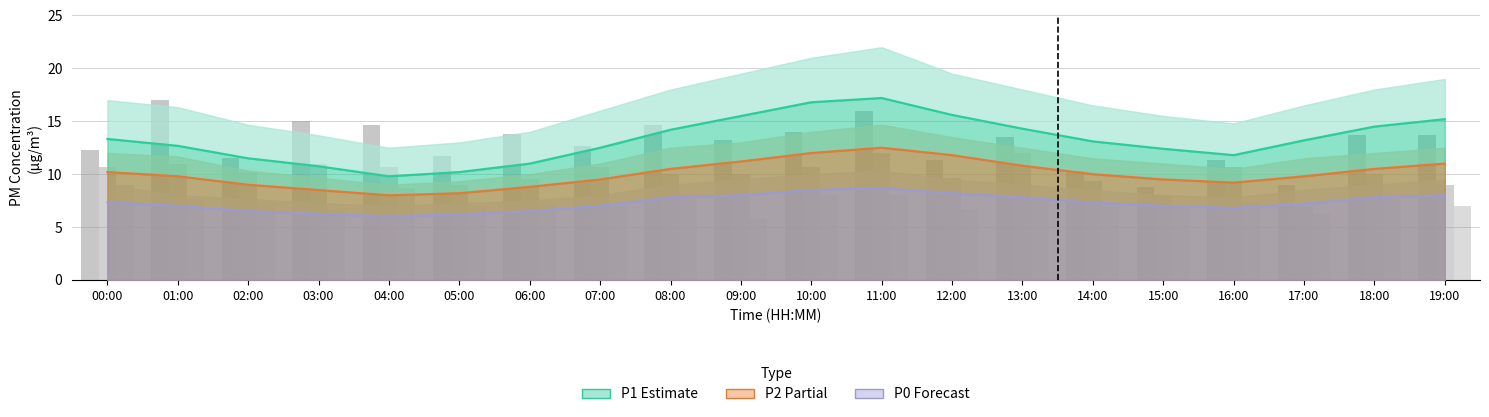

What is the approximate value of bars_P0 at 17:00?

6.3